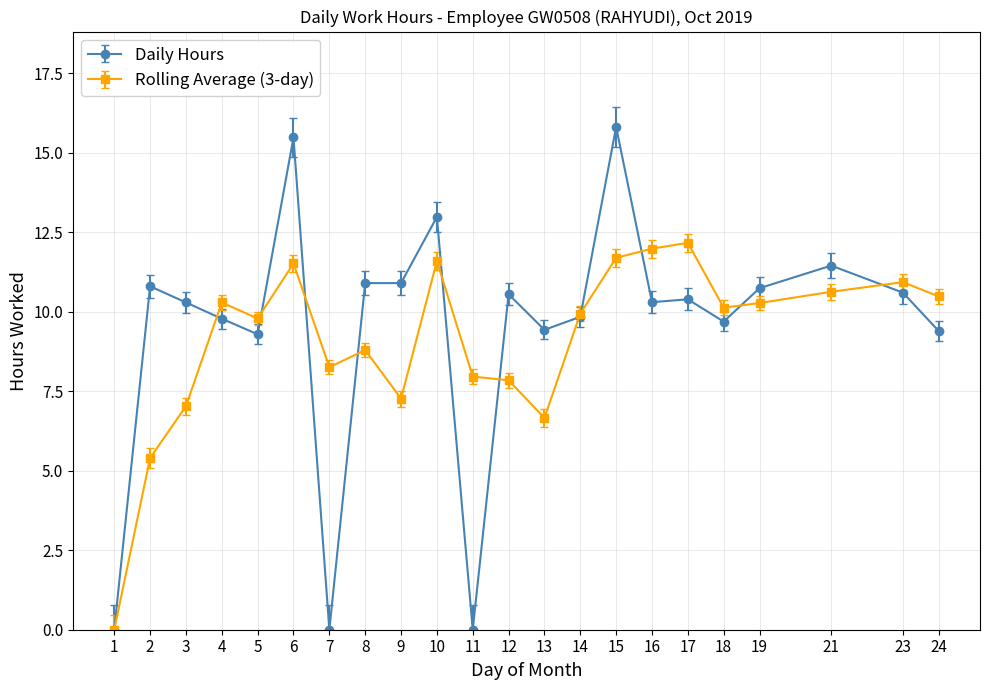

Rank the series by their maximum value, from highest to lowest.

Daily Hours, Rolling Average (3-day)